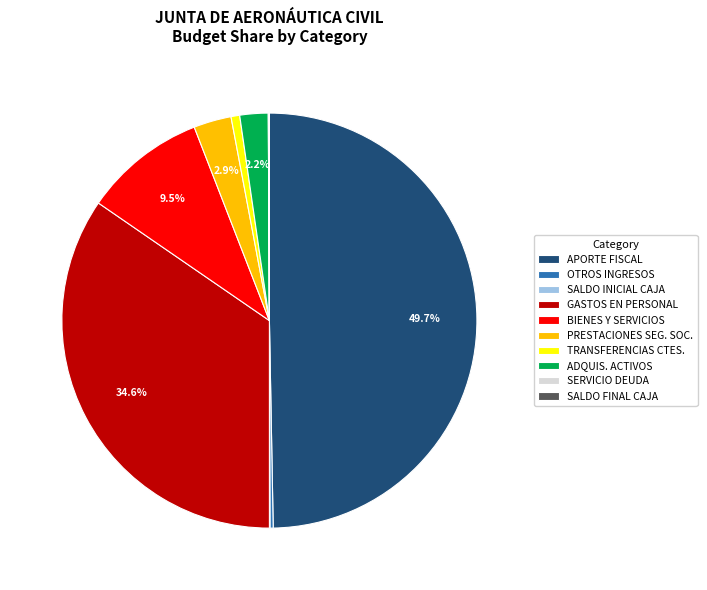

Which has a higher value, APORTE FISCAL or TRANSFERENCIAS CTES.?

APORTE FISCAL